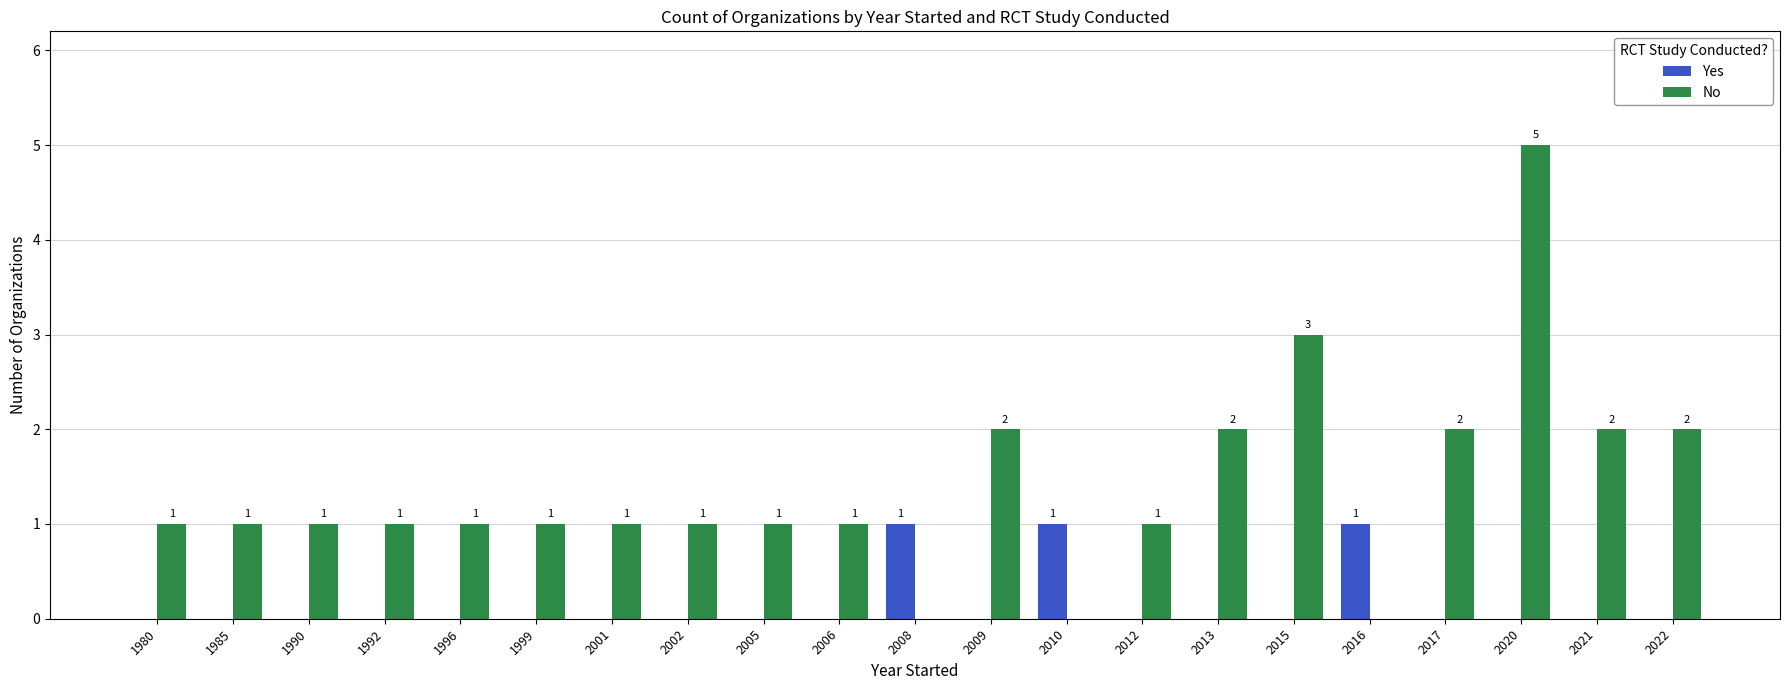

What is the maximum value shown in the chart?

5